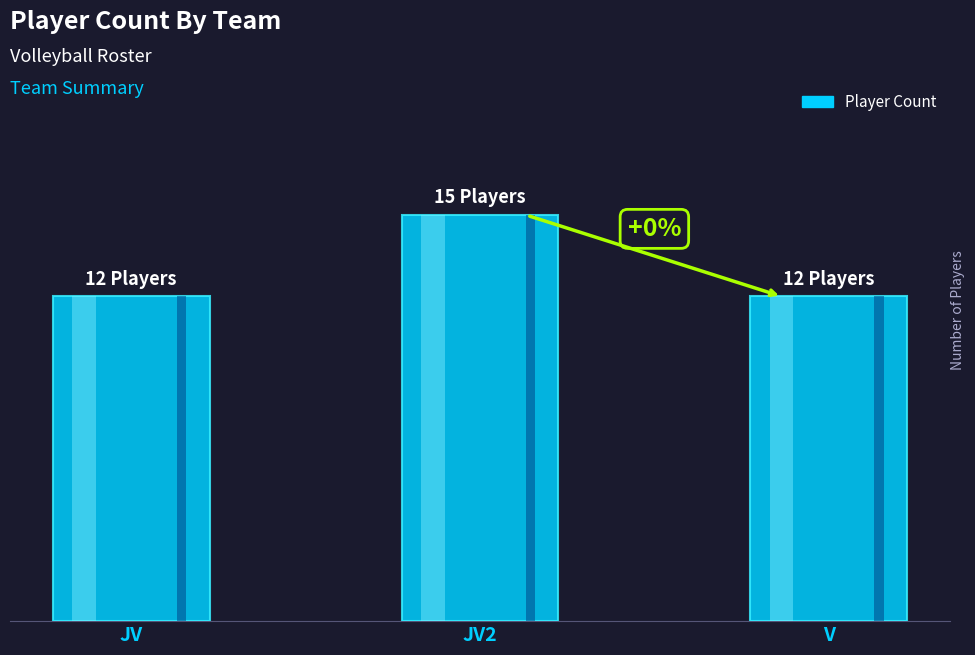

List the labels in order of value, largest first.

JV2, JV, V